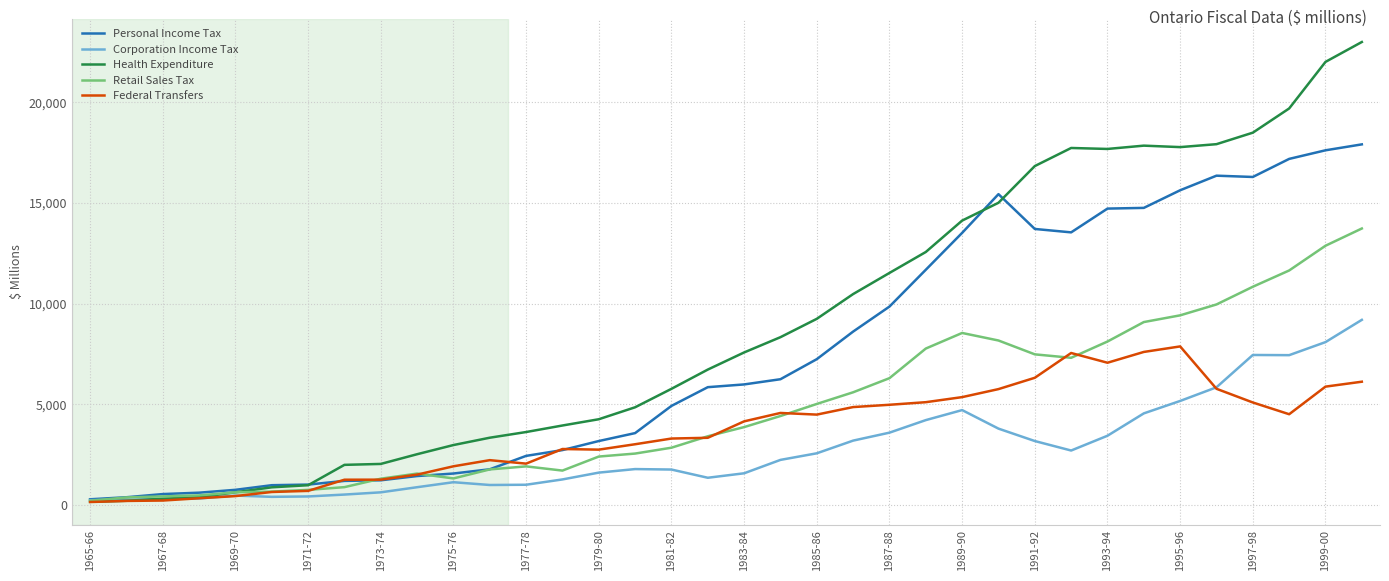

Which series has the largest range (max minus min)?

Health Expenditure